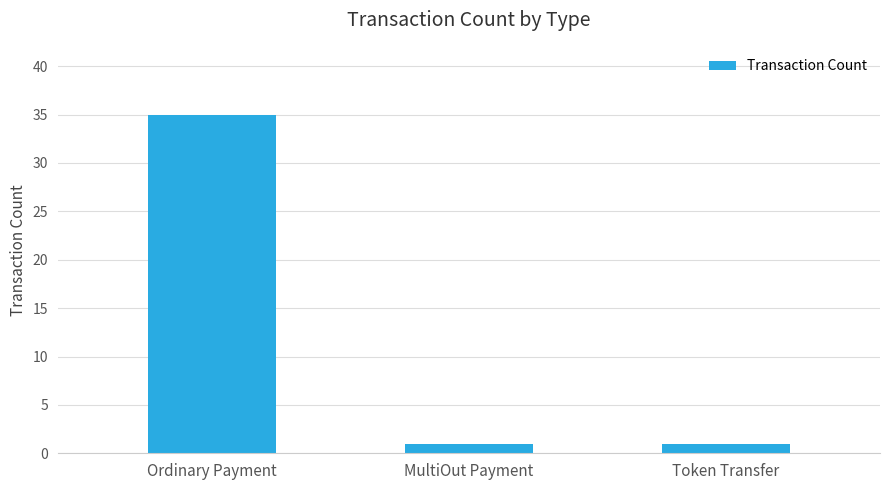

Are the bars horizontal?

No